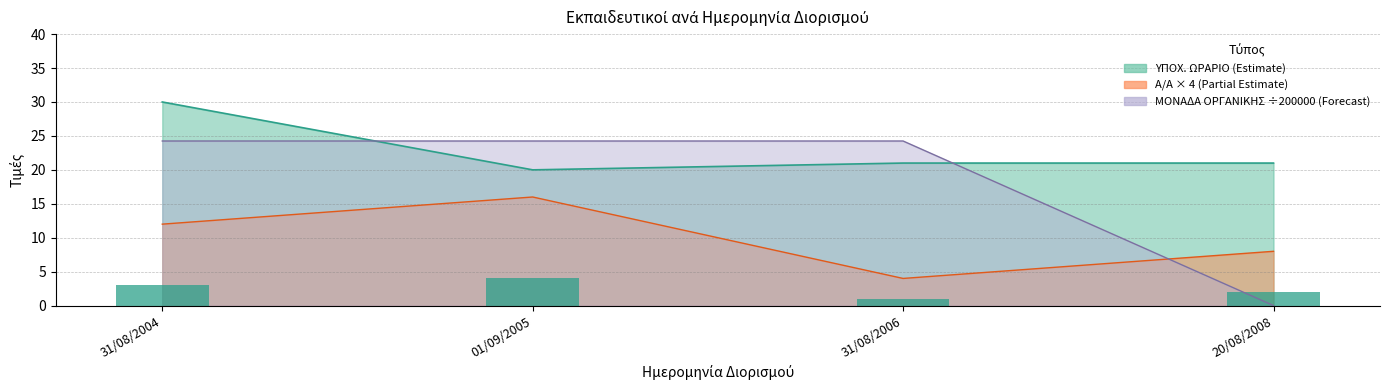

What value does the data have at 20/08/2008?

2